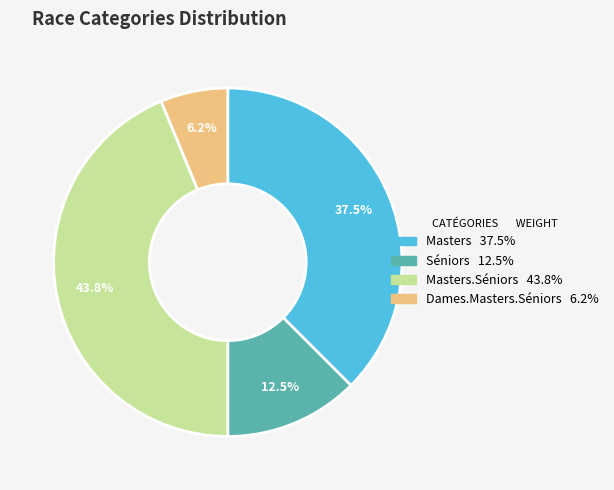

Does any single category account for the majority?

No